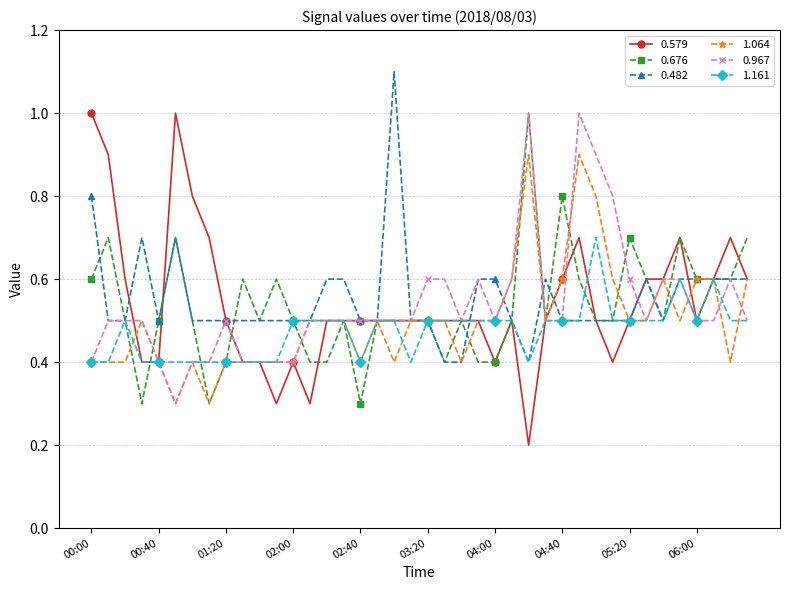

What is the highest value of the 0.967 series?

1.0